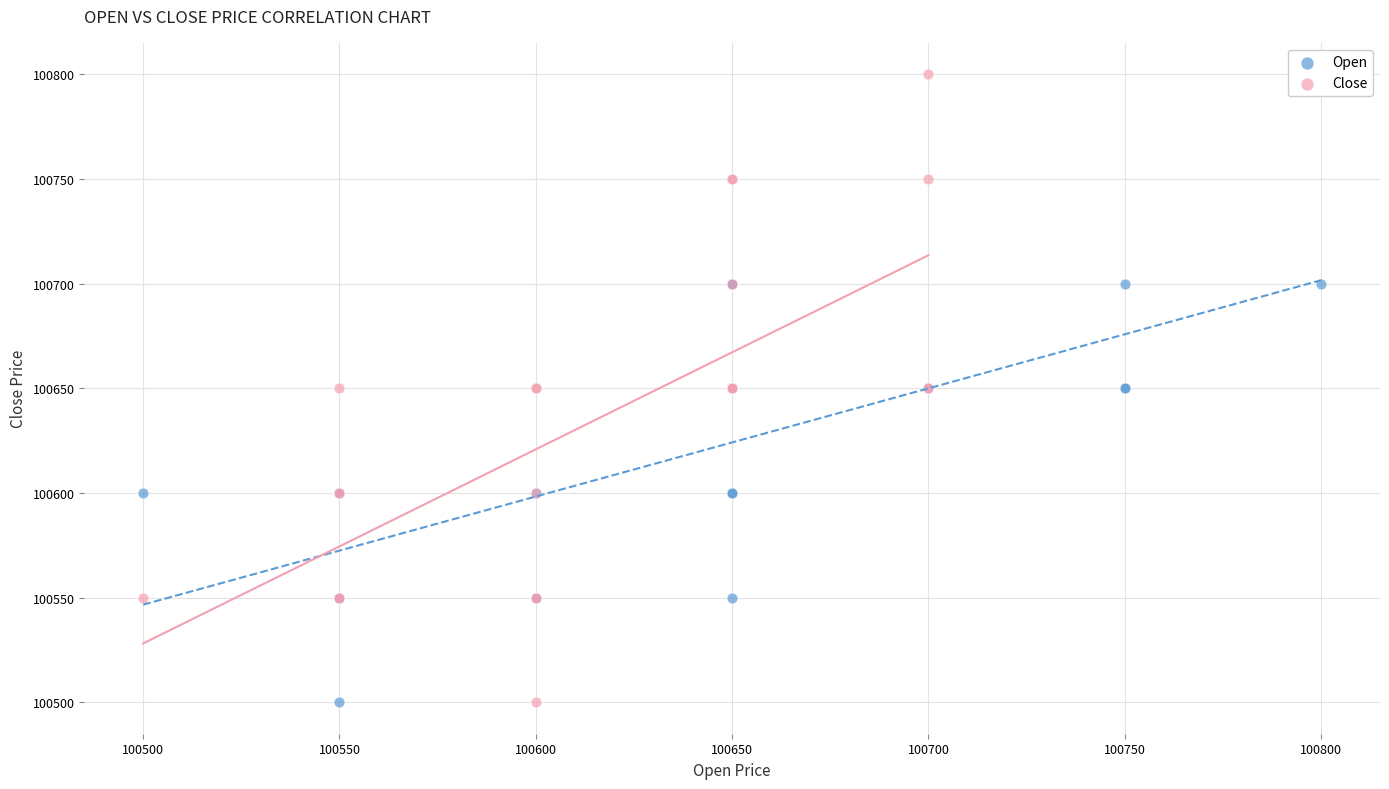

Which series contains the highest Y value?

Close